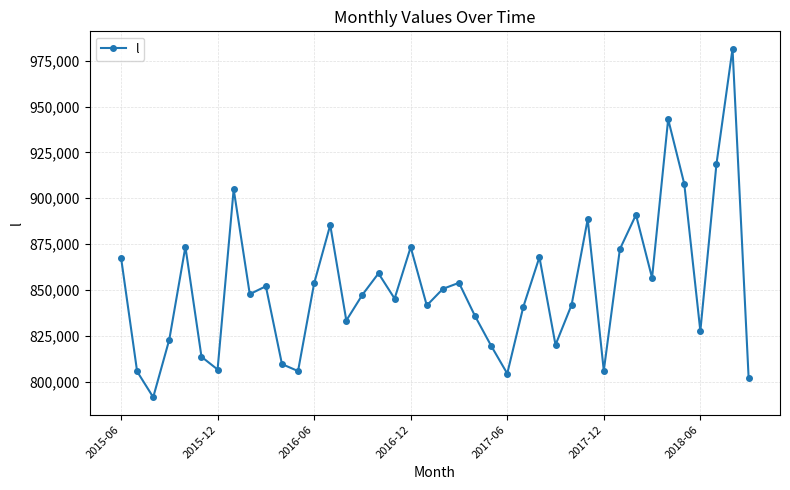

What is the average value?

851789